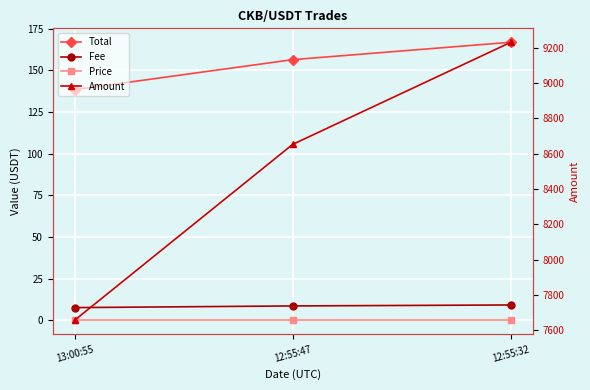

Reading right to left, extract all data points from this chart.

Total: 166.8	156.4	138.4
Fee: 9.2	8.7	7.7
Price: 0.0	0.0	0.0
Amount: 9231.0	8653.0	7657.0